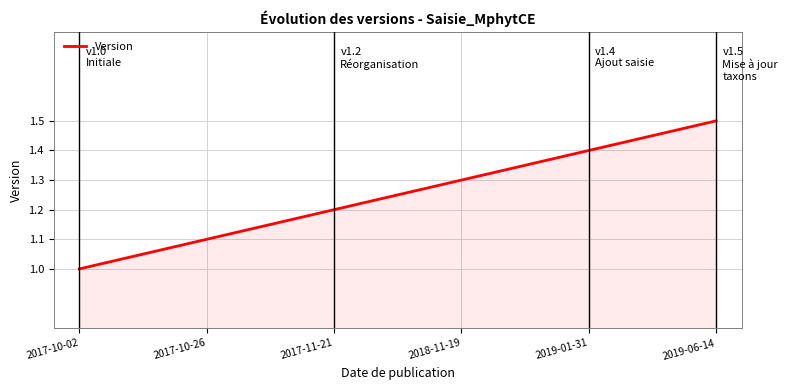

Which label corresponds to the smallest value in the chart?

2017-10-02